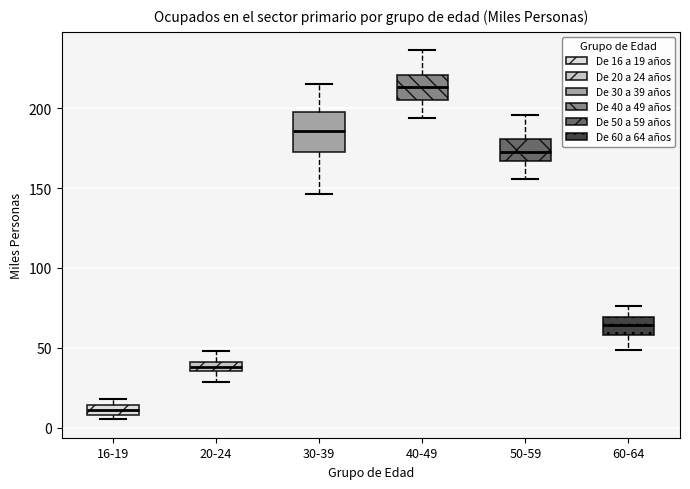

Which box has the lowest median line?

16-19